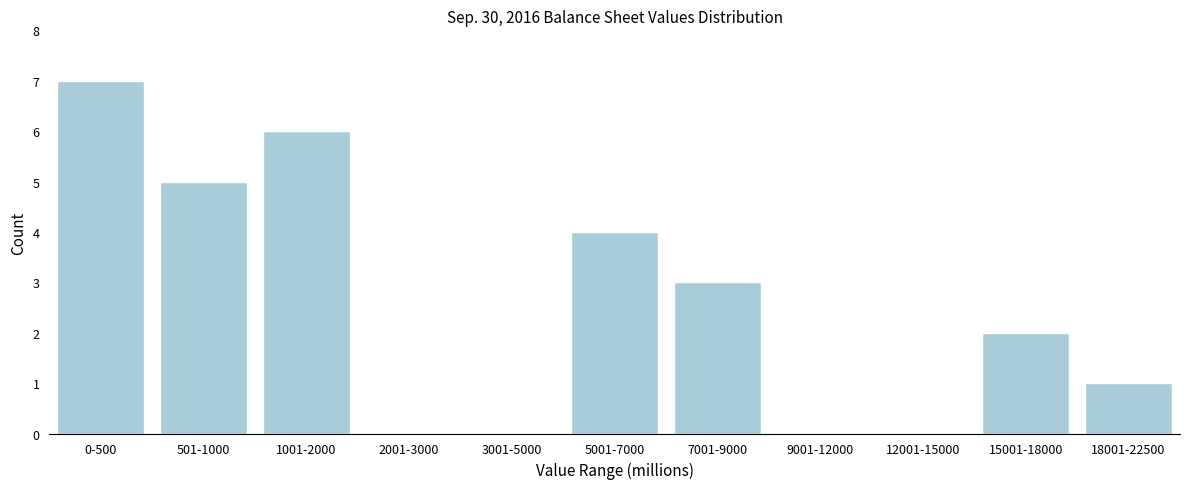

Reading left to right, transcribe all the data shown in this chart.

0-500=7	501-1000=5	1001-2000=6	2001-3000=0	3001-5000=0	5001-7000=4	7001-9000=3	9001-12000=0	12001-15000=0	15001-18000=2	18001-22500=1